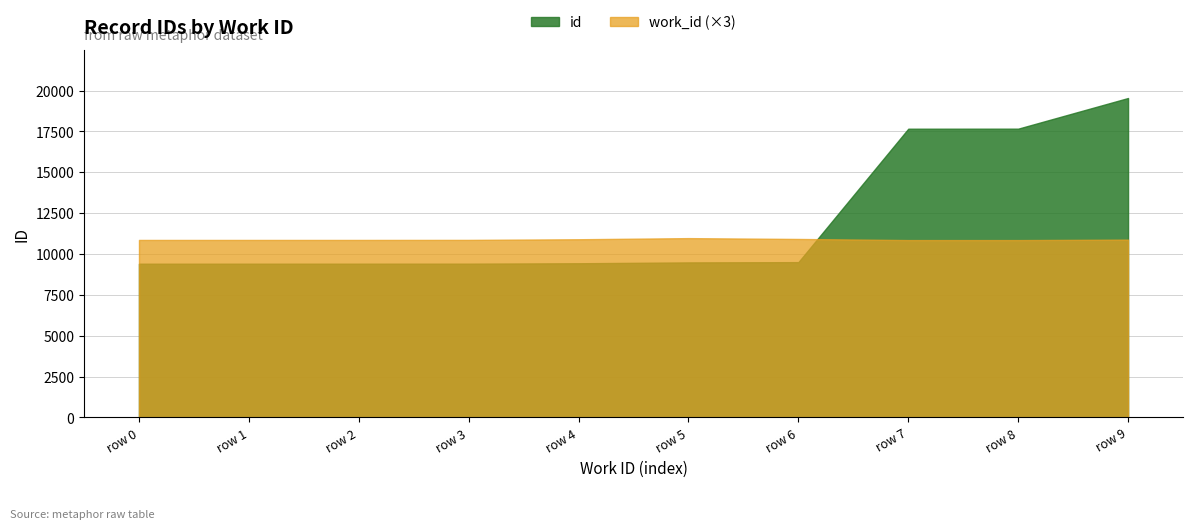

Rank the series by their maximum value, from highest to lowest.

id, work_id (×3)